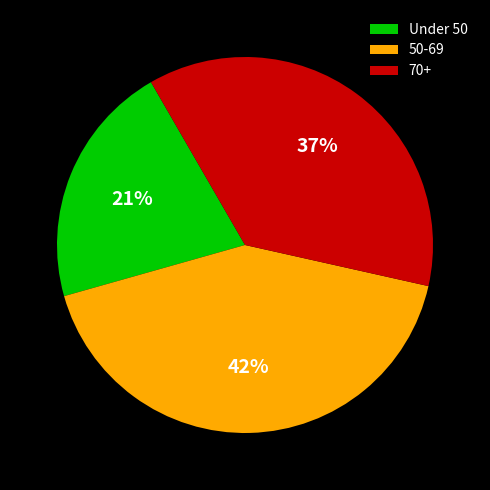

Does any single category account for the majority?

No